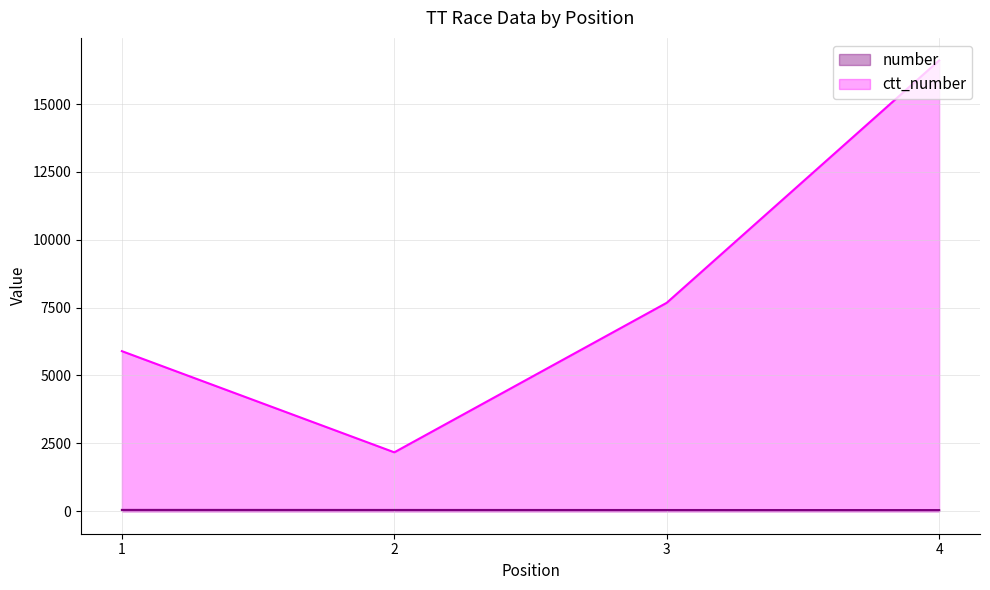

Count the number values in the range 43 to 47.

3